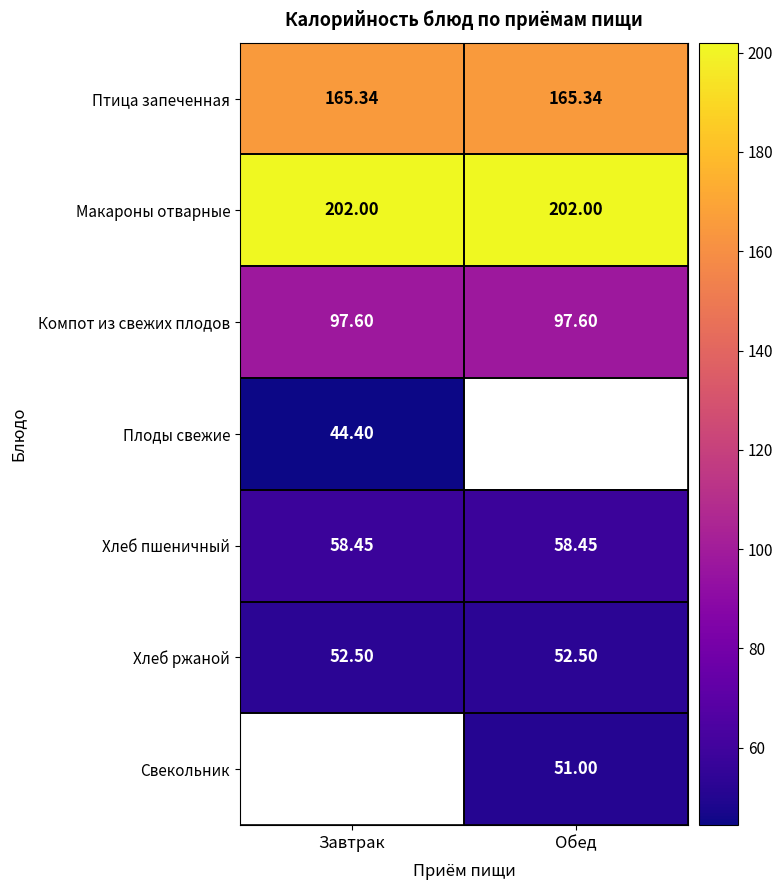

The Макароны отварные series shows 277.3 at Завтрак. True or false?

False